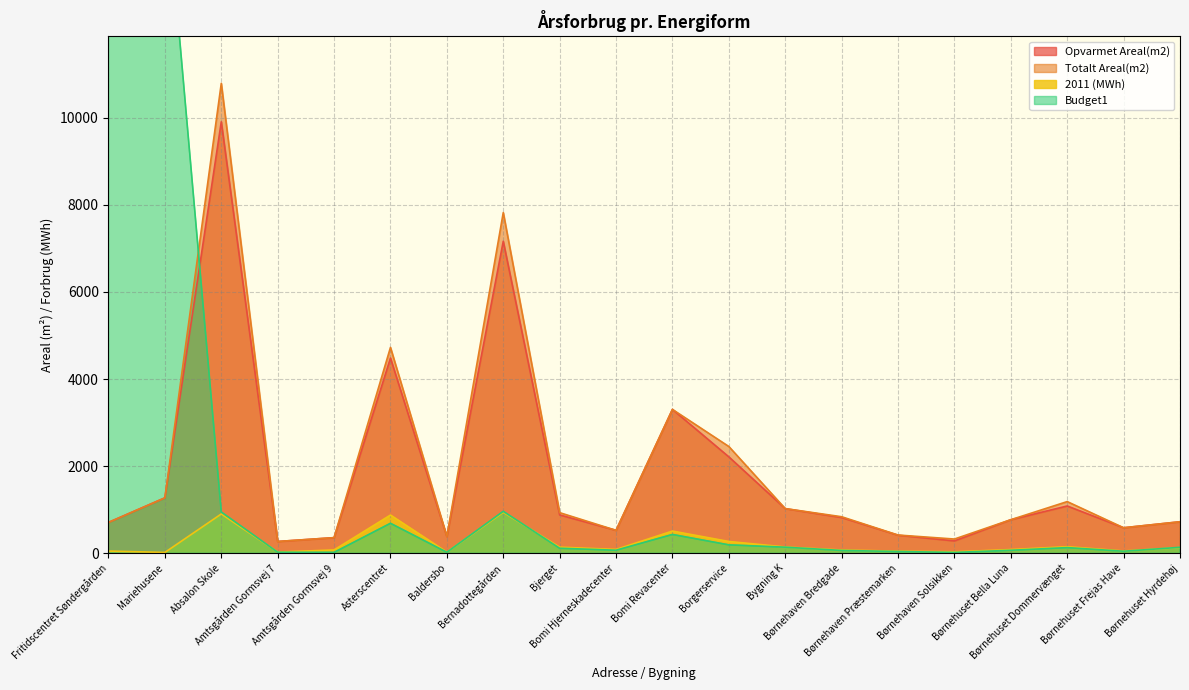

Reading right to left, what are all the values shown in this chart?

Opvarmet Areal(m2): Børnehuset Hyrdehøj=723.0	Børnehuset Frejas Have=585.0	Børnehuset Dommervænget=1085.0	Børnehuset Bella Luna=770.0	Børnehaven Solsikken=283.0	Børnehaven Præstemarken=414.0	Børnehaven Bredgade=820.0	Bygning K=1025.0	Borgerservice=2213.0	Bomi Revacenter=3303.0	Bomi Hjerneskadecenter=526.0	Bjerget=880.0	Bernadottegården=7164.0	Baldersbo=384.0	Asterscentret=4482.0	Amtsgården Gormsvej 9=358.0	Amtsgården Gormsvej 7=270.0	Absalon Skole=9907.0	Mariehusene=1272.0	Fritidscentret Søndergården=708.0
Totalt Areal(m2): Børnehuset Hyrdehøj=723.0	Børnehuset Frejas Have=585.0	Børnehuset Dommervænget=1186.0	Børnehuset Bella Luna=770.0	Børnehaven Solsikken=326.0	Børnehaven Præstemarken=418.0	Børnehaven Bredgade=838.0	Bygning K=1025.0	Borgerservice=2451.0	Bomi Revacenter=3303.0	Bomi Hjerneskadecenter=526.0	Bjerget=932.0	Bernadottegården=7823.0	Baldersbo=384.0	Asterscentret=4727.0	Amtsgården Gormsvej 9=358.0	Amtsgården Gormsvej 7=270.0	Absalon Skole=10791.0	Mariehusene=1272.0	Fritidscentret Søndergården=708.0
2011 (MWh): Børnehuset Hyrdehøj=130.7	Børnehuset Frejas Have=52.2	Børnehuset Dommervænget=150.0	Børnehuset Bella Luna=84.7	Børnehaven Solsikken=32.4	Børnehaven Præstemarken=48.0	Børnehaven Bredgade=74.1	Bygning K=143.4	Borgerservice=270.1	Bomi Revacenter=509.0	Bomi Hjerneskadecenter=87.1	Bjerget=139.6	Bernadottegården=939.9	Baldersbo=25.5	Asterscentret=877.2	Amtsgården Gormsvej 9=75.8	Amtsgården Gormsvej 7=26.6	Absalon Skole=901.8	Mariehusene=18.5	Fritidscentret Søndergården=49.8
Budget1: Børnehuset Hyrdehøj=135.8	Børnehuset Frejas Have=45.8	Børnehuset Dommervænget=129.3	Børnehuset Bella Luna=67.8	Børnehaven Solsikken=18.7	Børnehaven Præstemarken=39.9	Børnehaven Bredgade=63.9	Bygning K=139.0	Borgerservice=192.3	Bomi Revacenter=431.3	Bomi Hjerneskadecenter=69.4	Bjerget=114.7	Bernadottegården=962.1	Baldersbo=22.6	Asterscentret=687.8	Amtsgården Gormsvej 9=19.7	Amtsgården Gormsvej 7=23.3	Absalon Skole=946.6	Mariehusene=15671.9	Fritidscentret Søndergården=43705.9